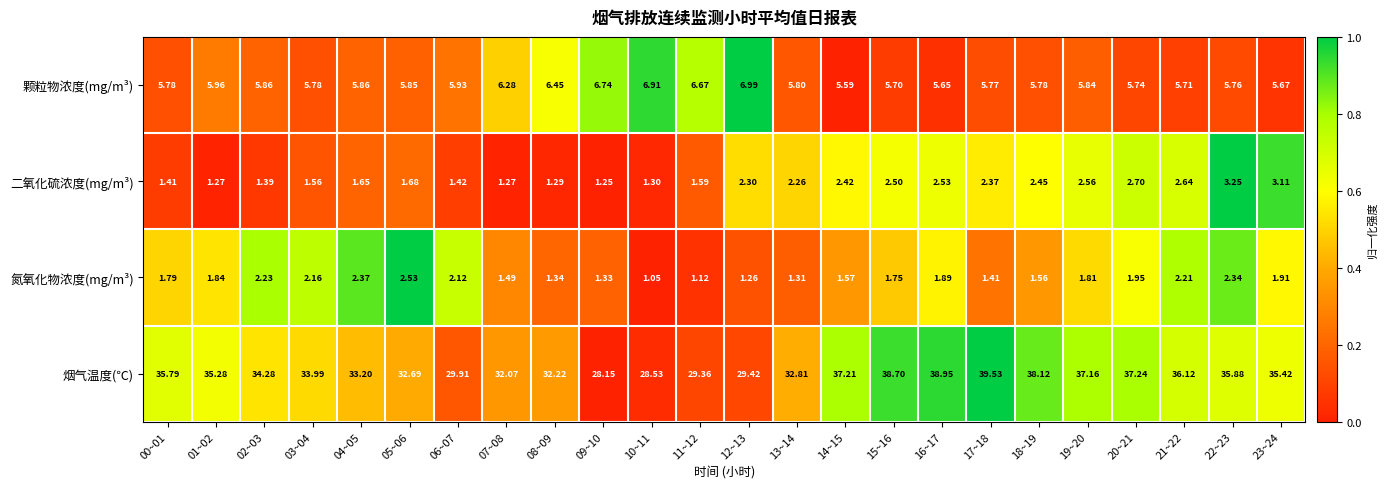

Which series changed the most between 09~10 and 16~17?

烟气温度(℃)